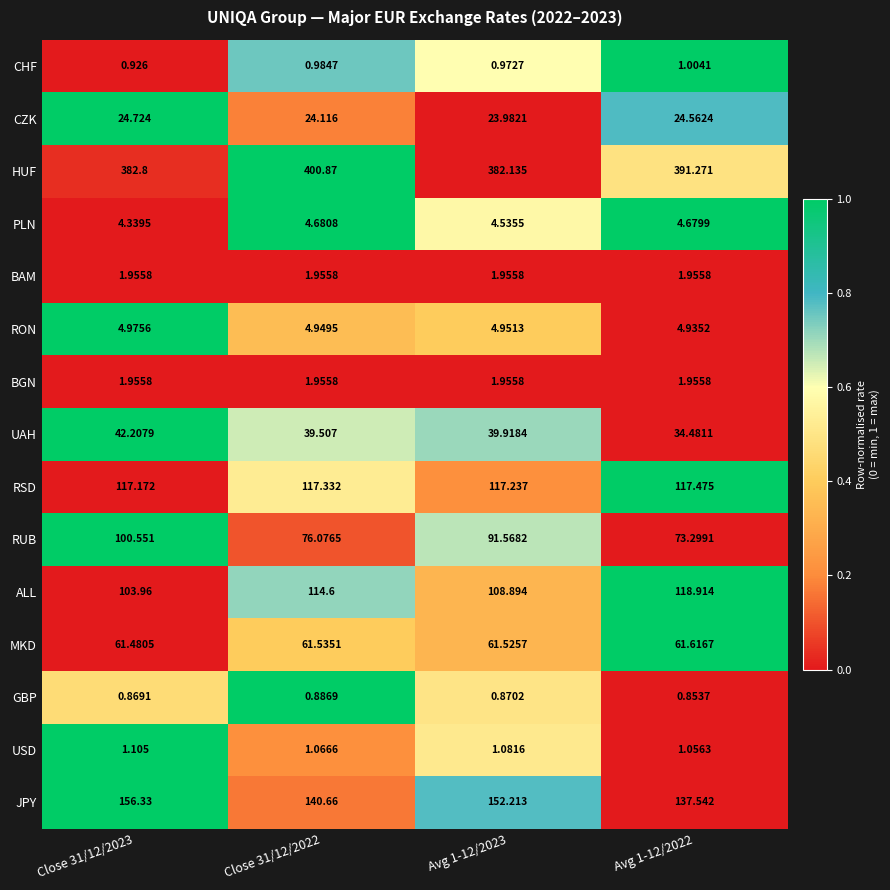

At which category is the sum across all series the highest?

Close 31/12/2023